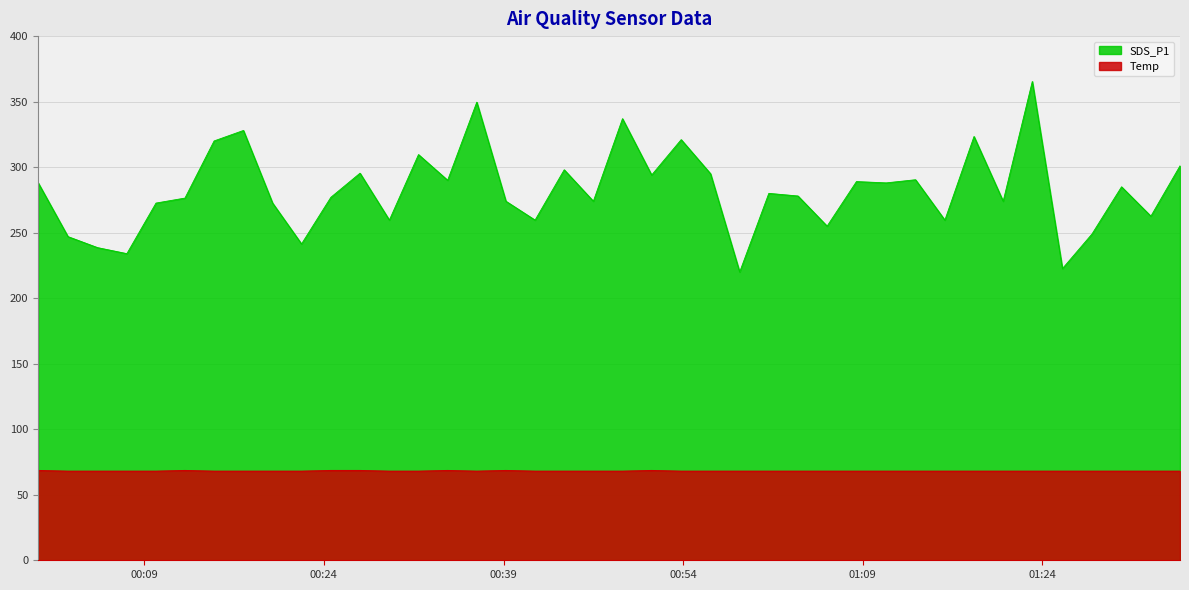

Is it true that Temp equals 111.5 at 2022/01/01 01:15:51?

False